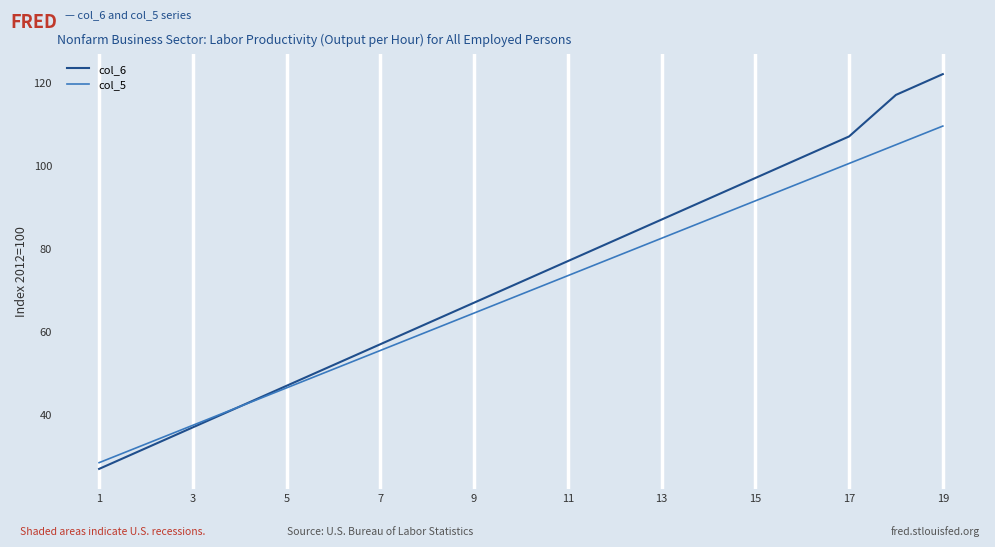

What is the smallest value displayed?

27.0